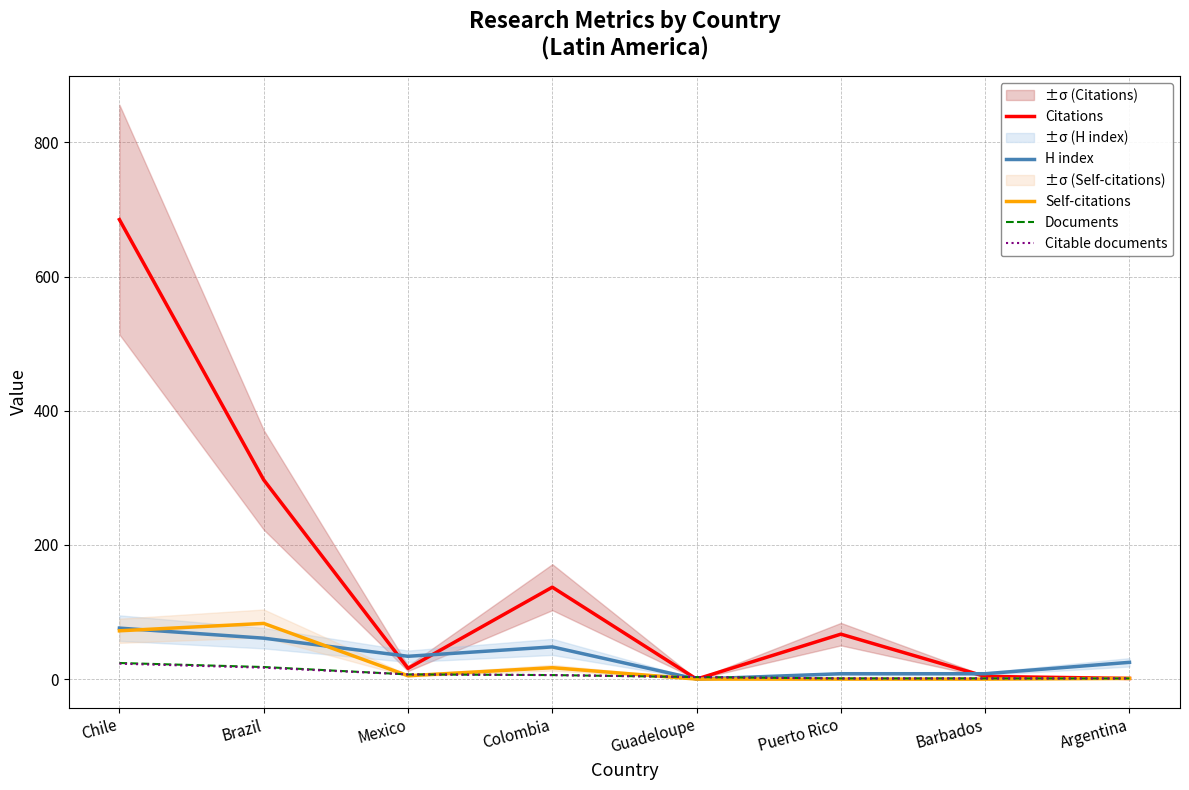

Reading left to right, transcribe all the data shown in this chart.

Citations: Chile=685	Brazil=297	Mexico=16	Colombia=137	Guadeloupe=0	Puerto Rico=67	Barbados=4	Argentina=1
H index: Chile=76	Brazil=61	Mexico=34	Colombia=48	Guadeloupe=0	Puerto Rico=8	Barbados=8	Argentina=25
Self-citations: Chile=72	Brazil=83	Mexico=5	Colombia=17	Guadeloupe=0	Puerto Rico=0	Barbados=0	Argentina=1
Documents: Chile=24	Brazil=18	Mexico=7	Colombia=6	Guadeloupe=3	Puerto Rico=1	Barbados=1	Argentina=1
Citable documents: Chile=23	Brazil=17	Mexico=7	Colombia=6	Guadeloupe=3	Puerto Rico=1	Barbados=1	Argentina=1